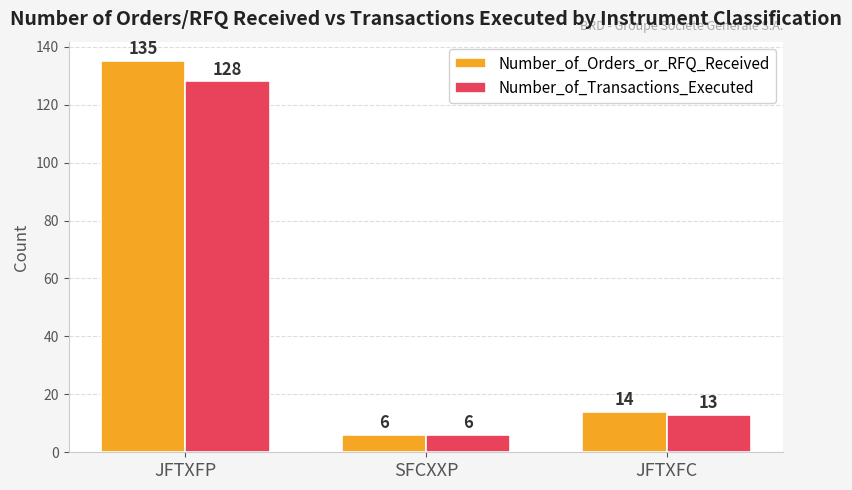

Rank the categories by Number_of_Transactions_Executed value from lowest to highest.

SFCXXP, JFTXFC, JFTXFP